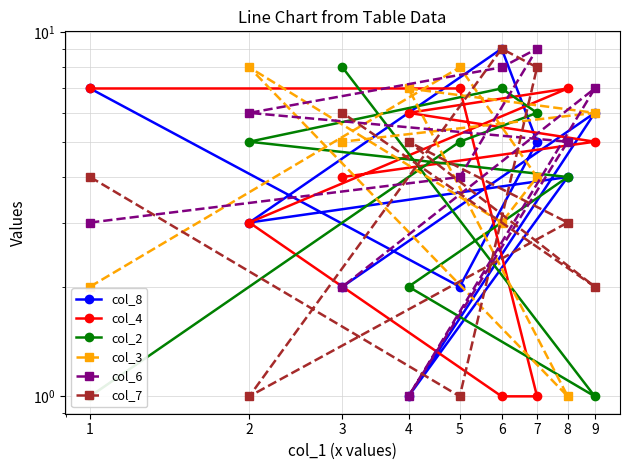

Reading left to right, extract all data points from this chart.

col_8: 7	2	5	9	3	4	1	6	2
col_4: 7	7	1	1	3	7	6	5	4
col_2: 1	5	6	7	5	4	2	1	8
col_3: 2	8	4	3	8	1	7	6	5
col_6: 3	4	9	8	6	5	1	7	2
col_7: 4	1	8	9	1	3	5	2	6